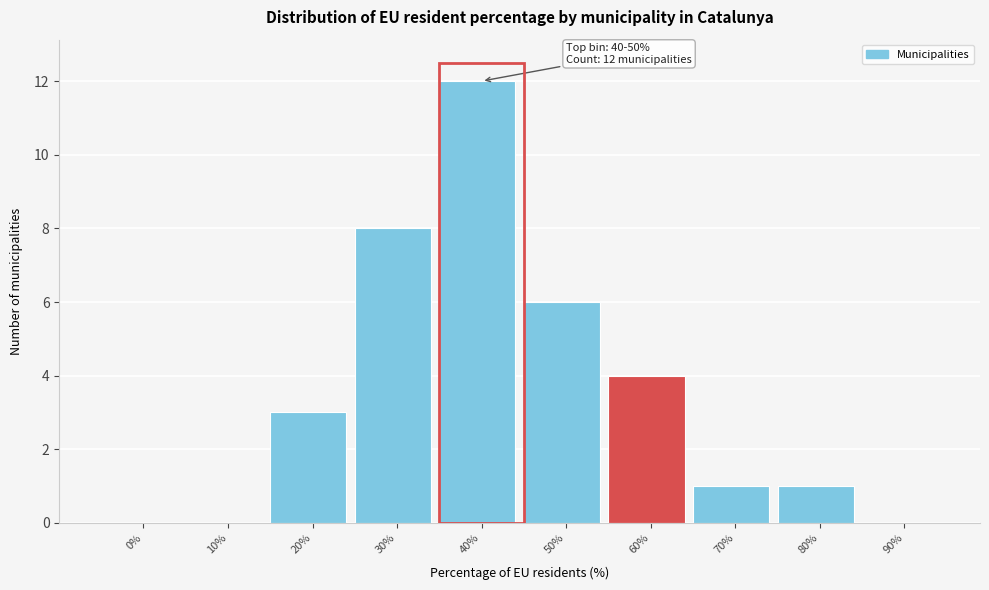

Reading left to right, list all the values displayed in this chart.

0%=0	10%=0	20%=3	30%=8	40%=12	50%=6	60%=4	70%=1	80%=1	90%=0